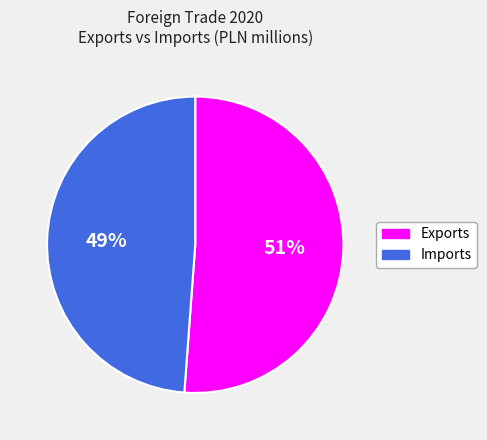

To the nearest percent, what percentage of the pie is Exports?

51%